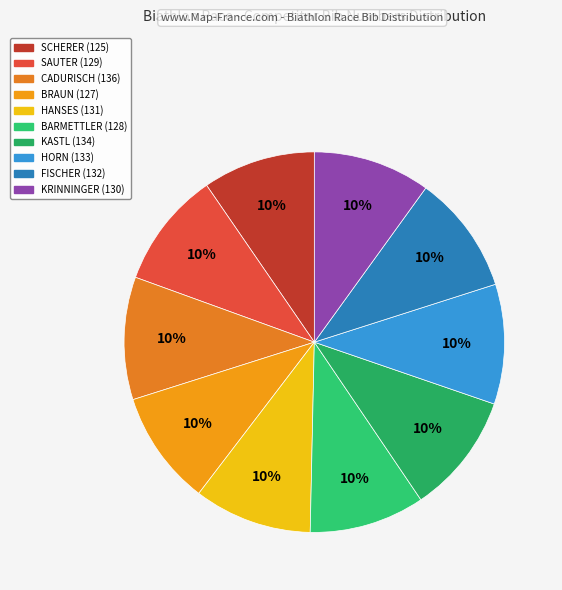

To the nearest percent, what is the average slice percentage?

10%